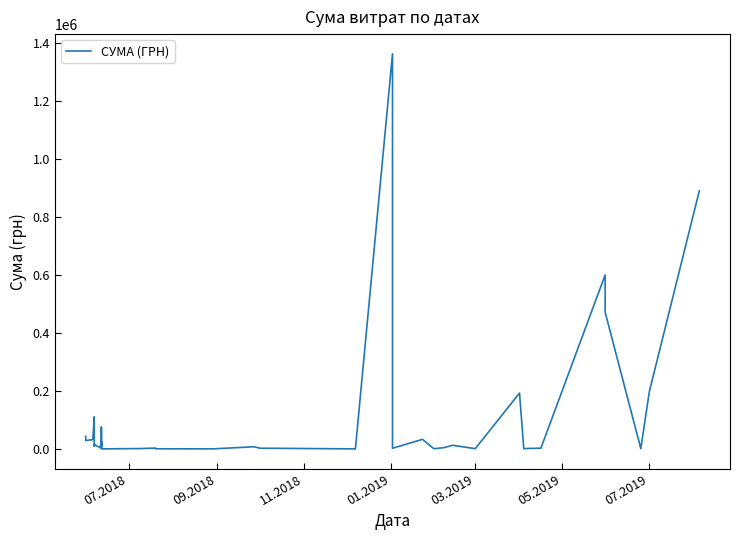

How many interior local valleys (lower than both neighbors) does the data have?

14